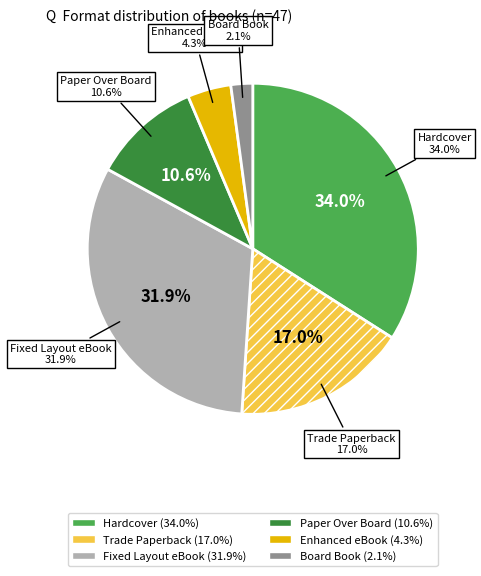

Rank the categories by value from highest to lowest.

Hardcover, Fixed Layout eBook, Trade Paperback, Paper Over Board, Enhanced eBook, Board Book